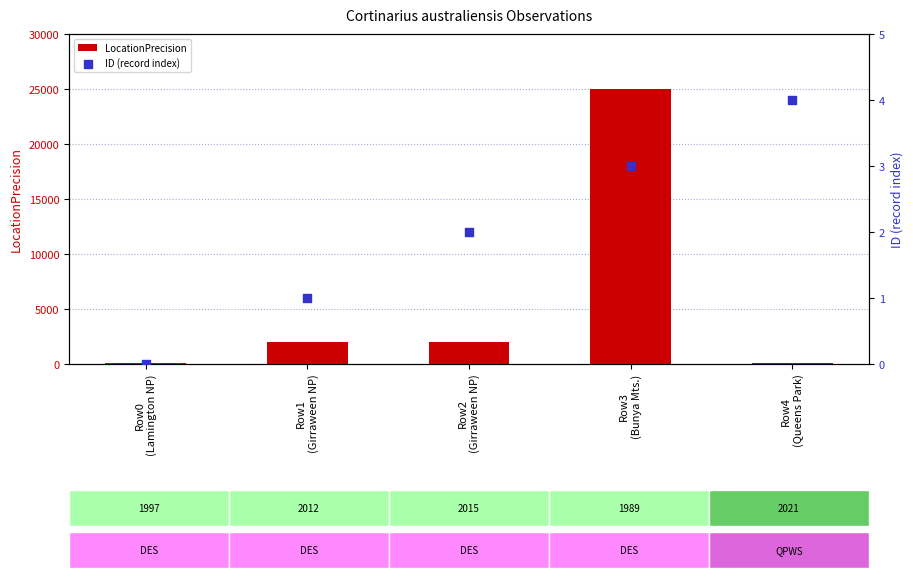

Which series has the largest total across all categories?

LocationPrecision